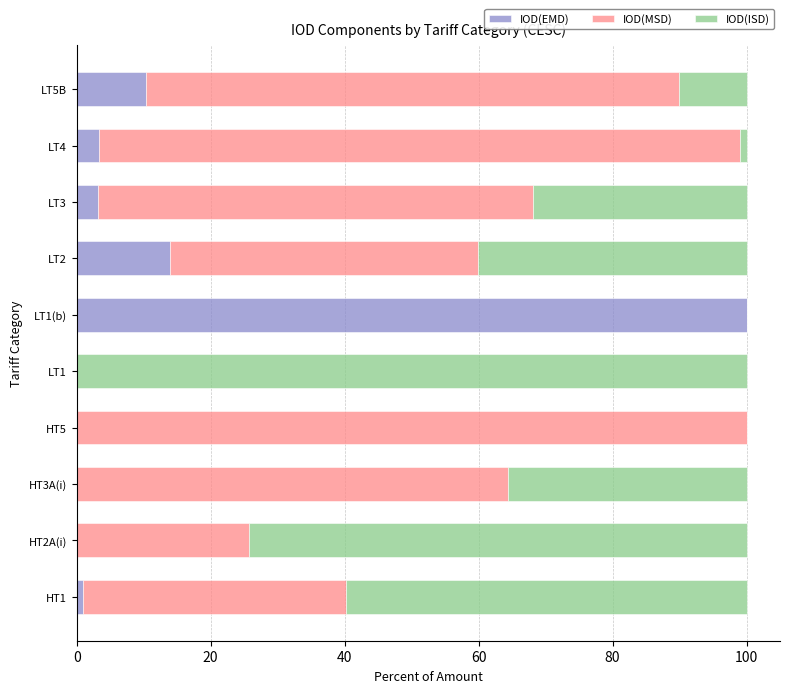

At which label is IOD(EMD) closest to 50?

LT2